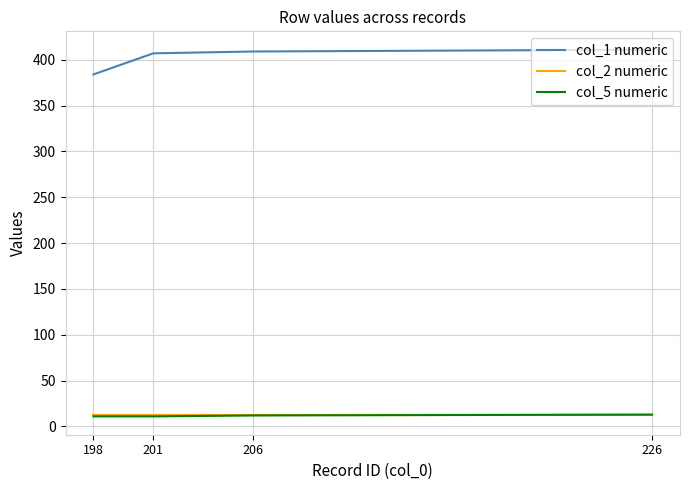

Which series has the widest spread of values?

col_1 numeric